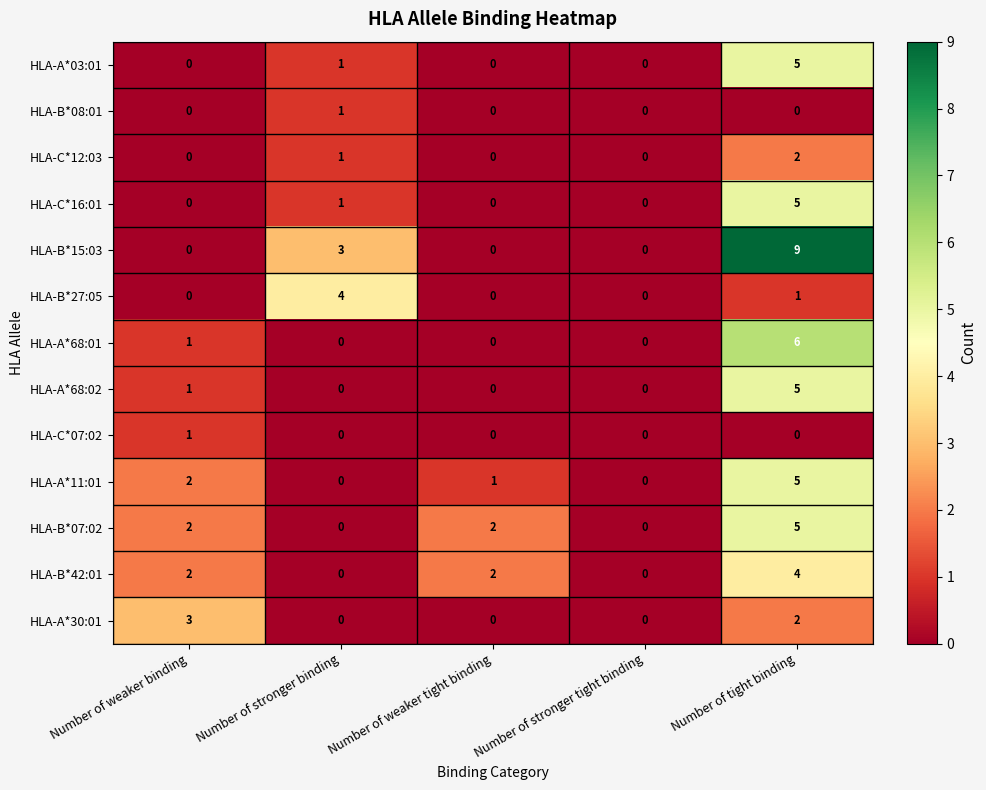

What is the difference between the maximum and second lowest values in the HLA-B*15:03 series?

9